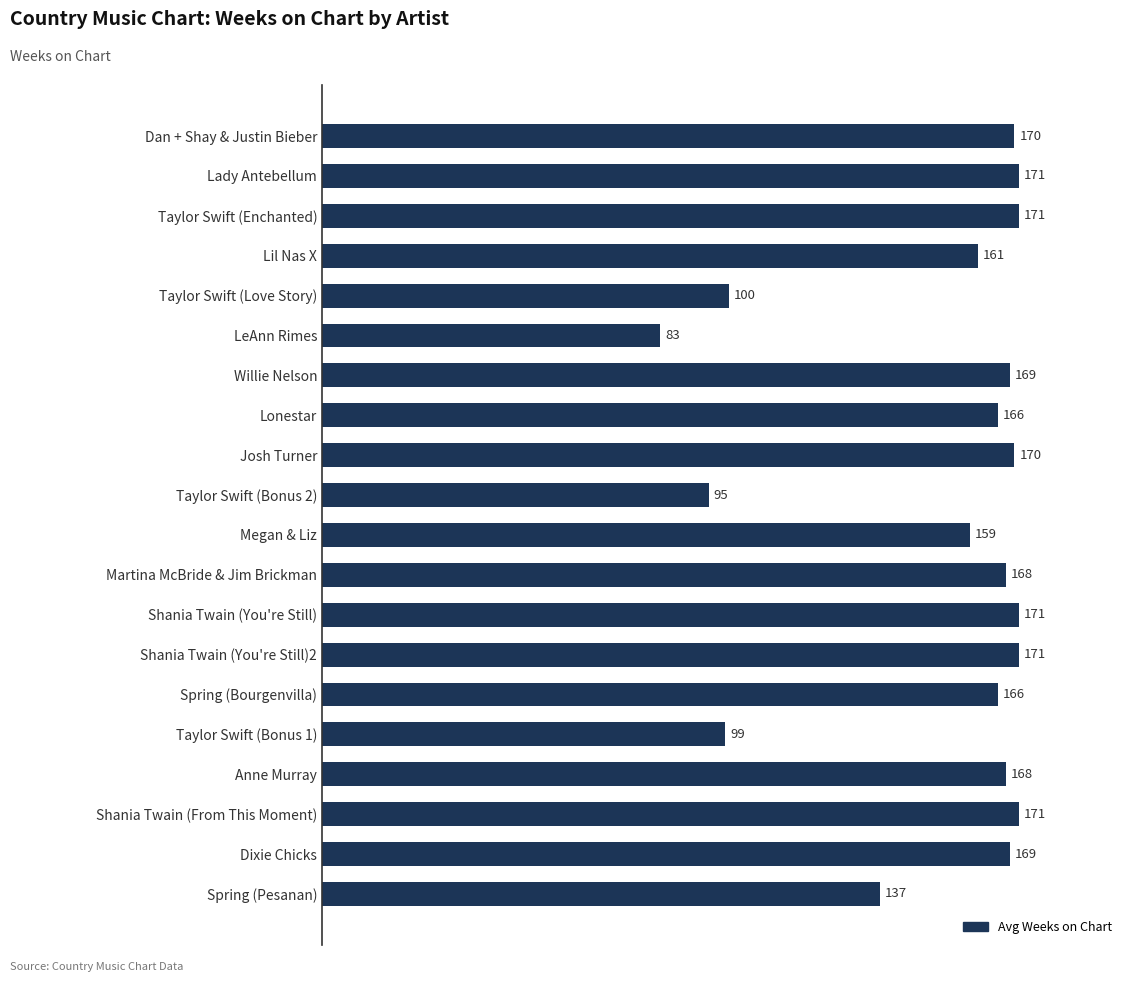

What is the average value?

152